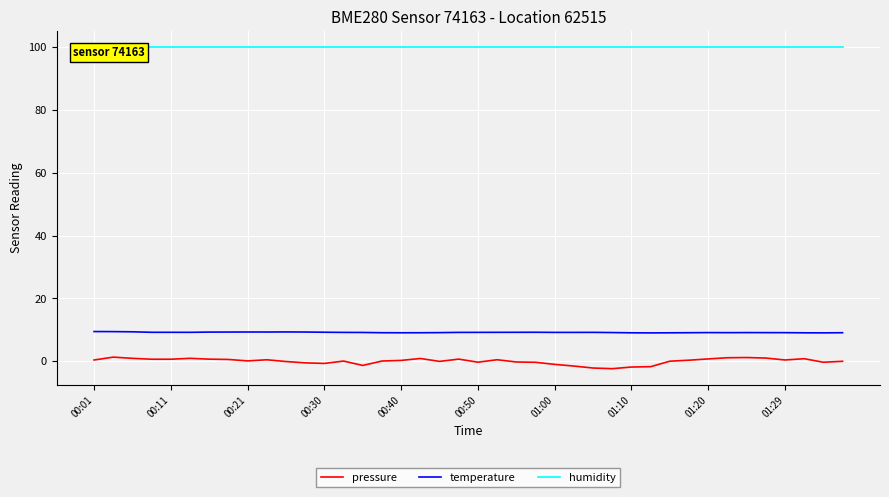

True or false: humidity and pressure cross at least once.

False